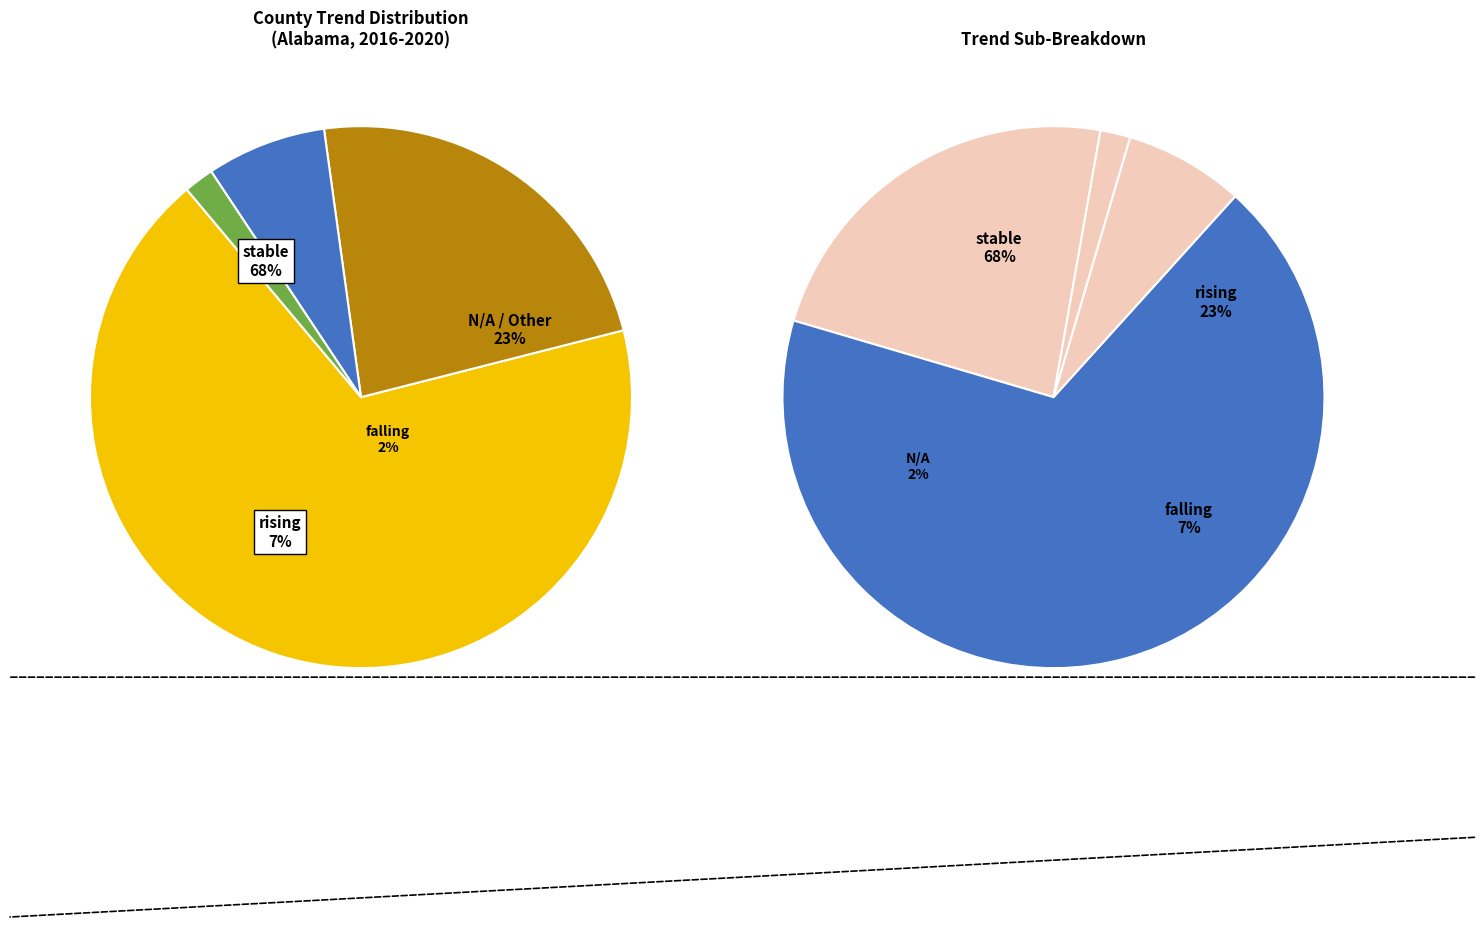

How many slices are in this pie chart?

4